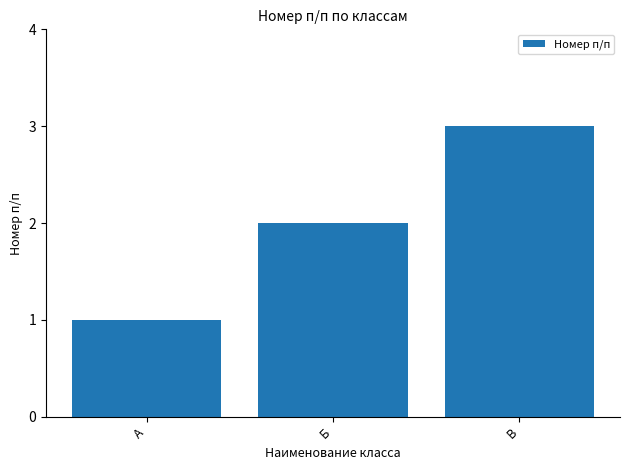

What is the change in value from Б to В?

+1